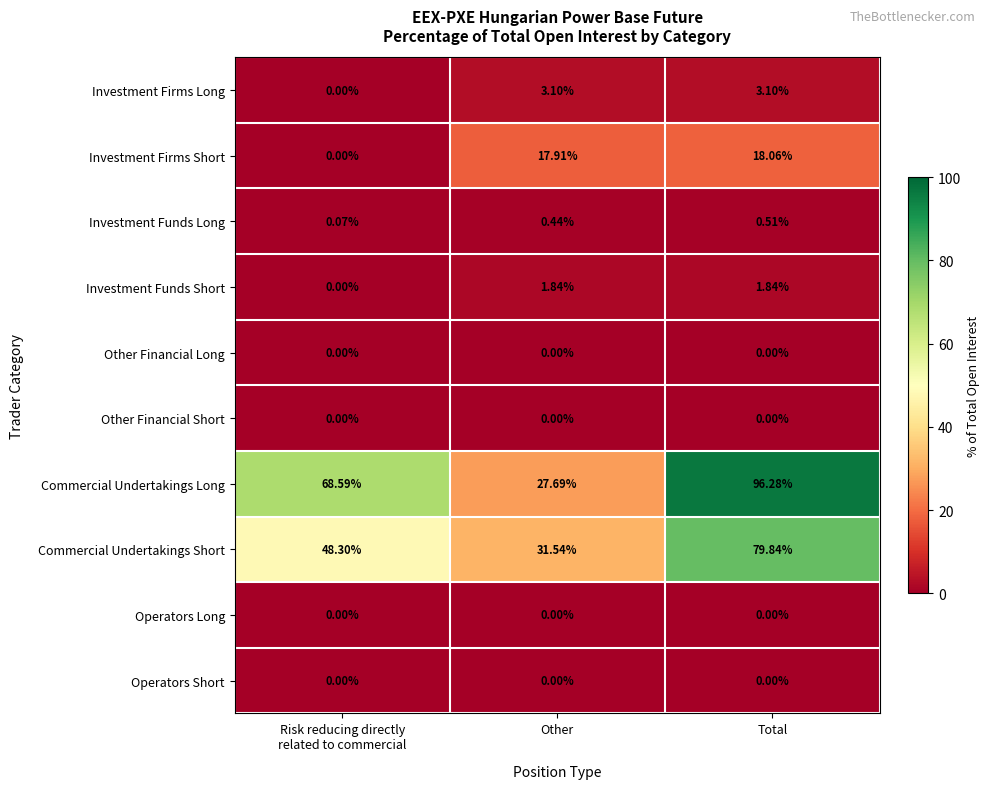

Where does the Investment Firms Short series first go above 17?

Other